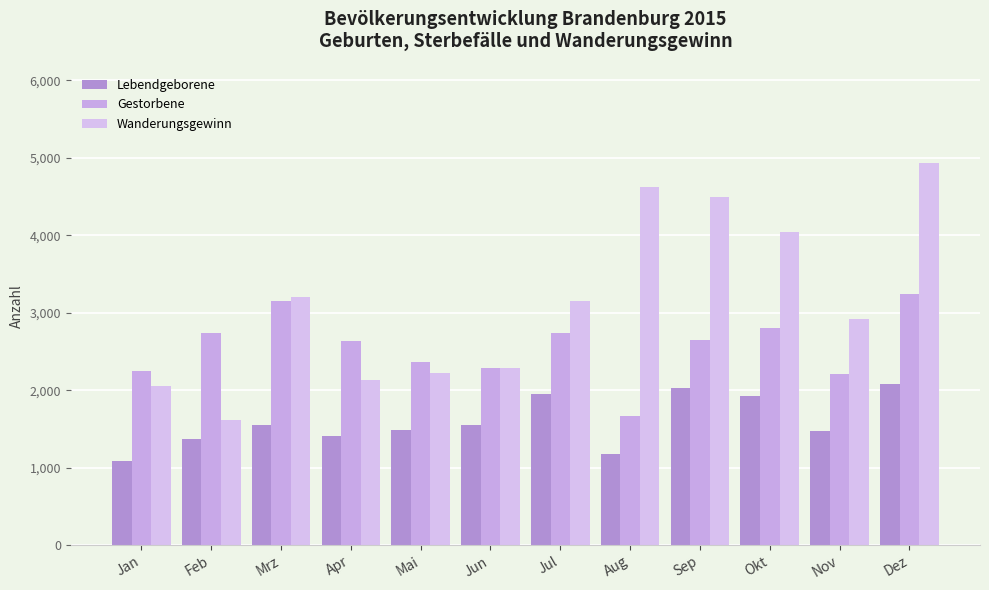

At which category is the sum across all series the highest?

Dez